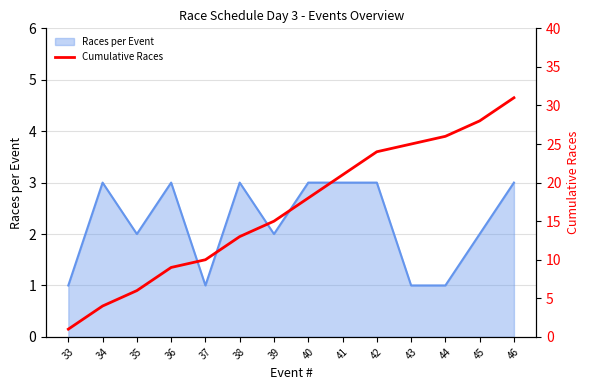

Which label corresponds to the smallest value in the chart?

33